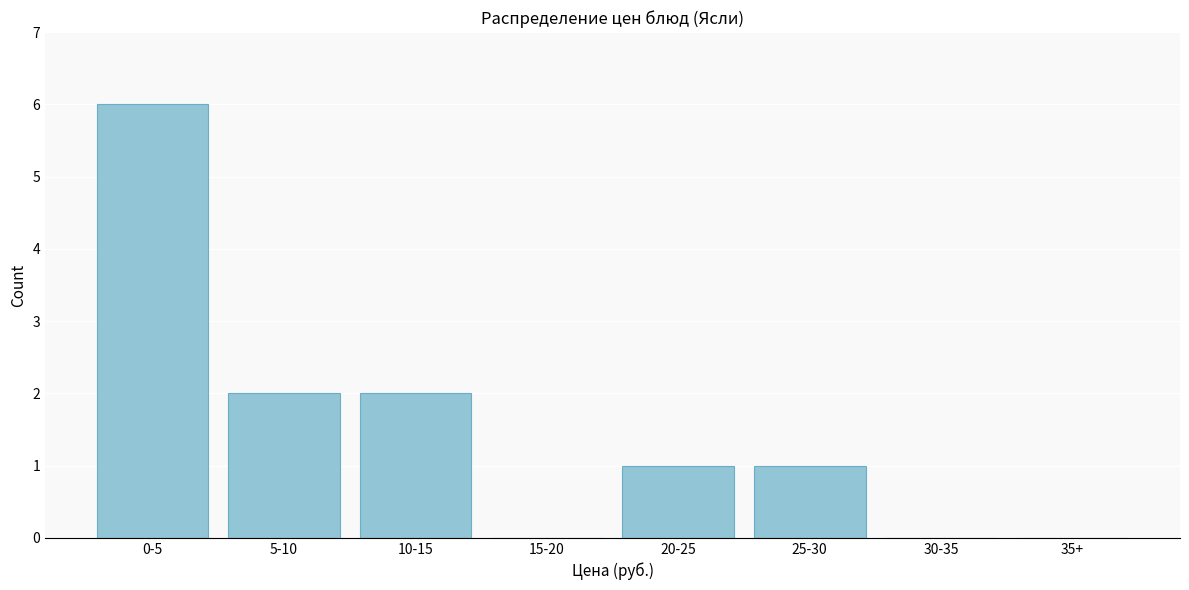

Reading left to right, list all the values displayed in this chart.

0-5=6	5-10=2	10-15=2	15-20=0	20-25=1	25-30=1	30-35=0	35+=0